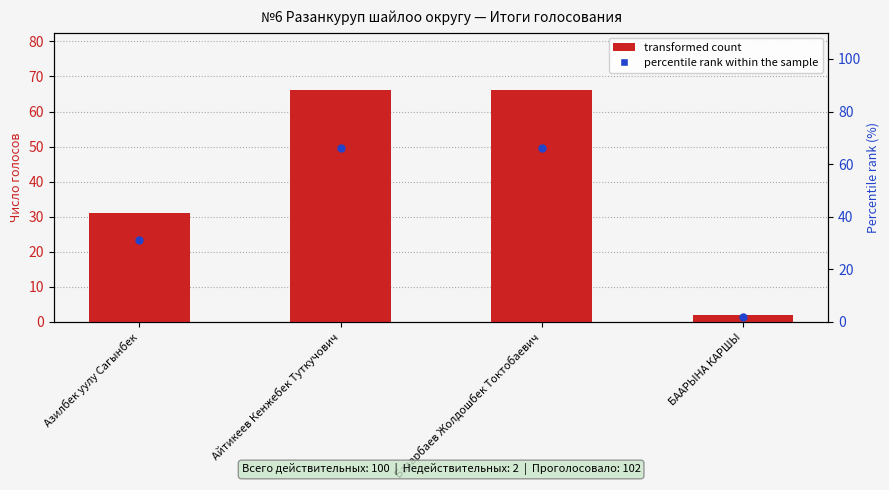

Which series contains the lowest Y value?

transformed count